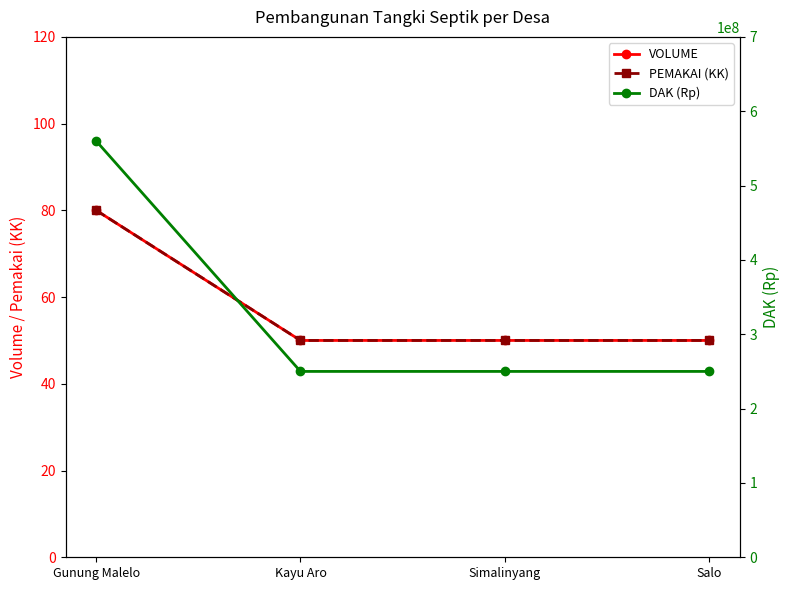

What is the highest value of the VOLUME series?

80